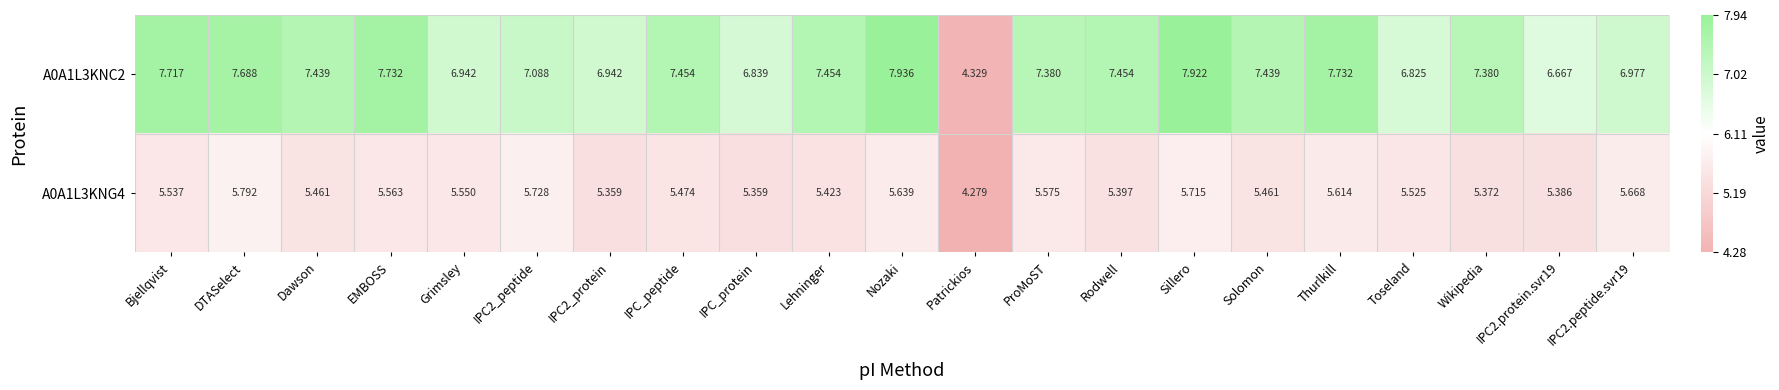

How many data points does each series have?

21